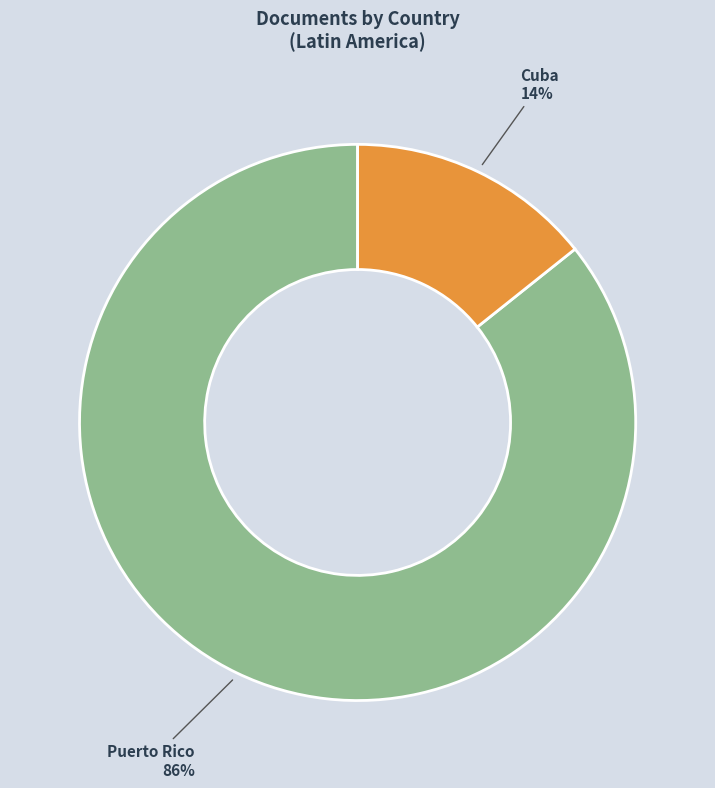

Combined, do Puerto Rico and Cuba account for over 50%?

Yes